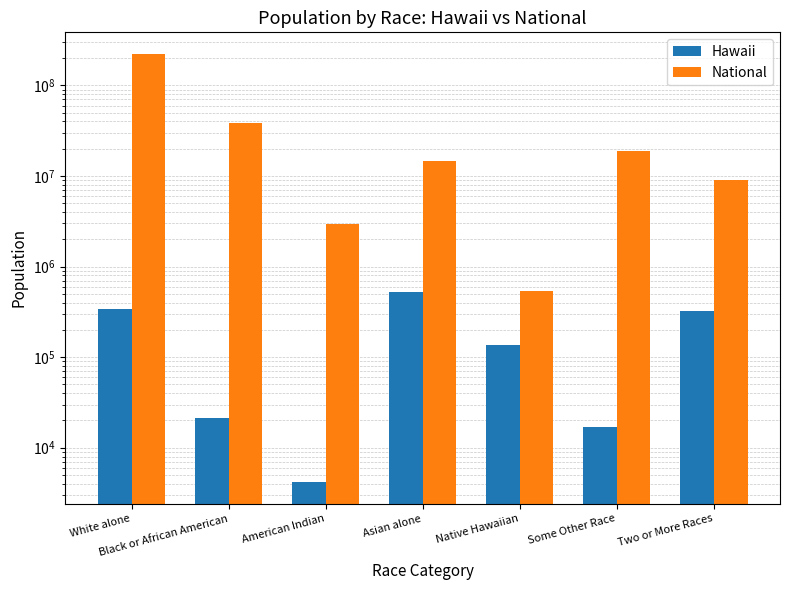

True or false: National has a value of 827785 at Native Hawaiian.

False